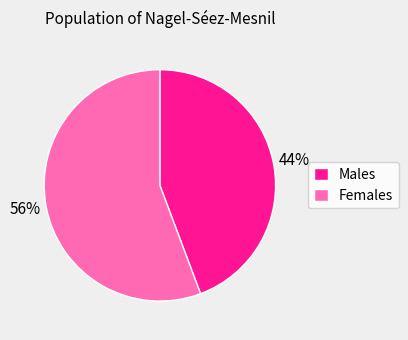

Which category has the smallest portion of the pie?

Males